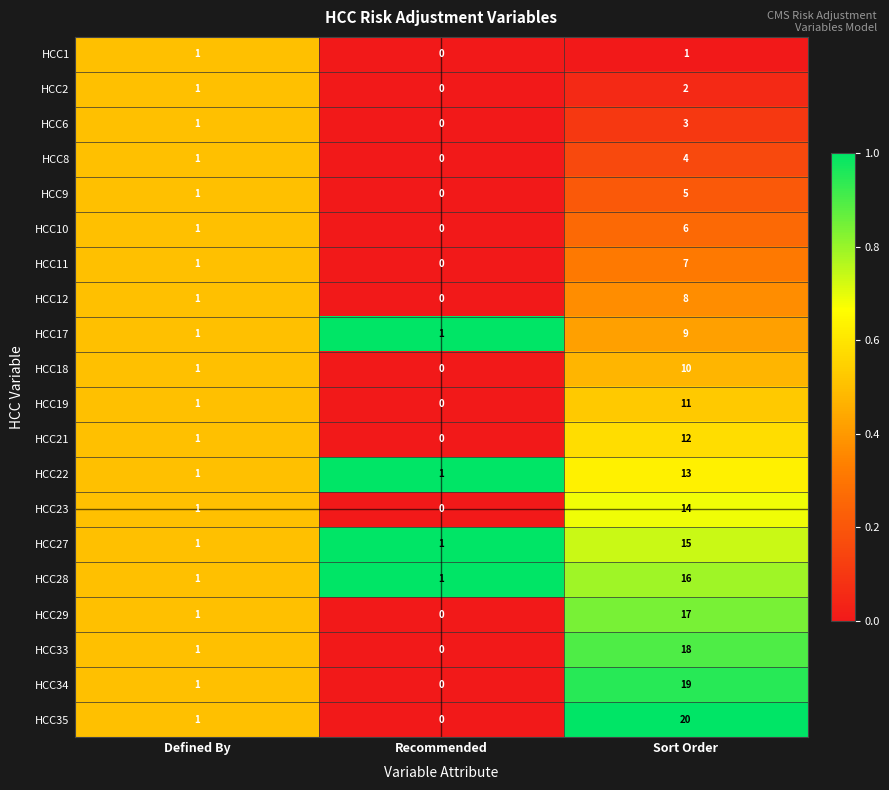

How many categories are shown in the chart?

3